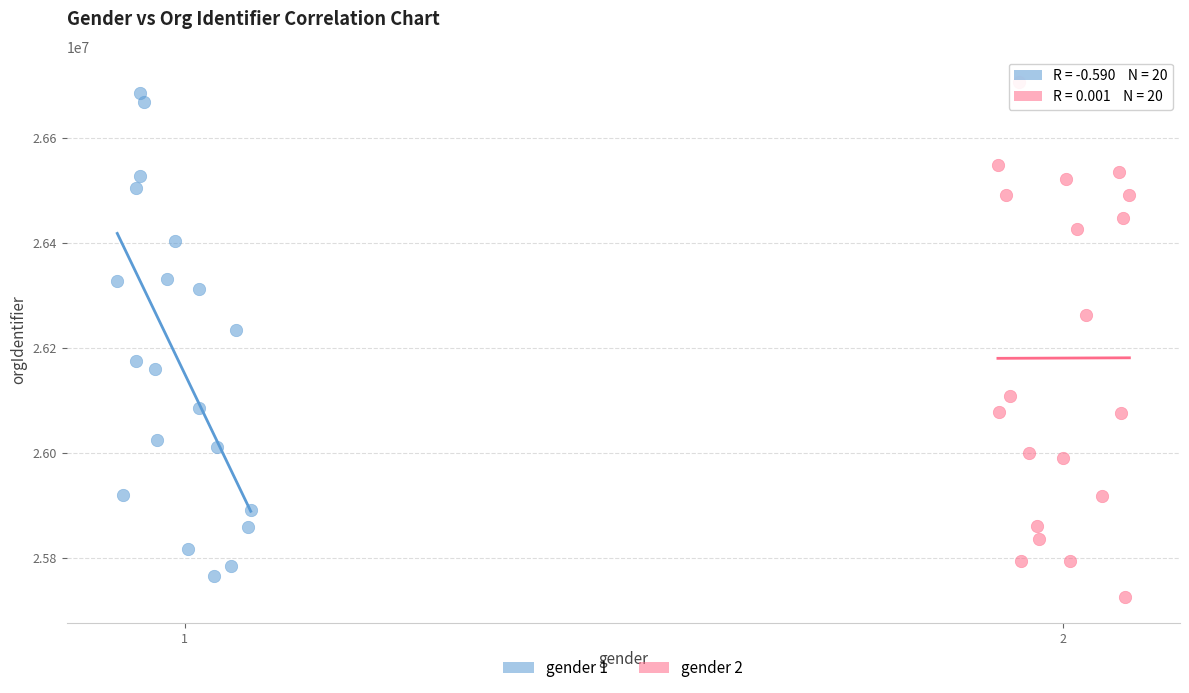

What are all the series names shown in the legend?

gender 1, gender 2